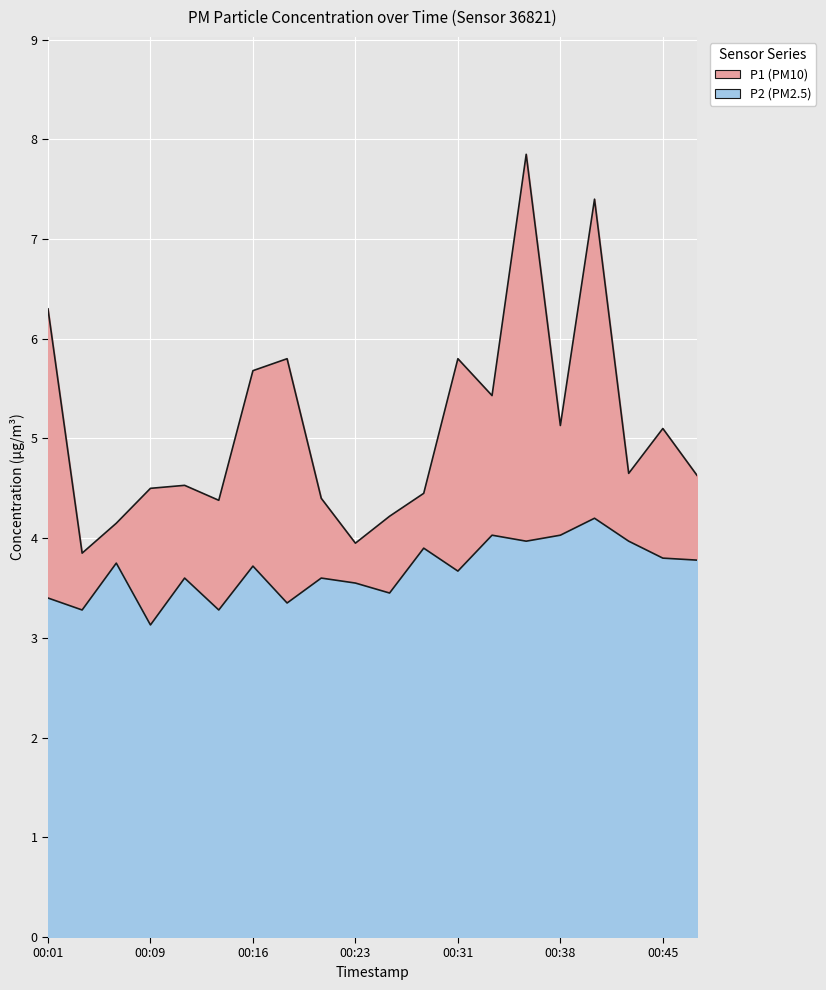

Reading left to right, list all the values displayed in this chart.

P1: 00:01=6.3	00:04=3.9	00:06=4.2	00:09=4.5	00:11=4.5	00:13=4.4	00:16=5.7	00:18=5.8	00:21=4.4	00:23=4.0	00:26=4.2	00:28=4.5	00:31=5.8	00:33=5.4	00:35=7.8	00:38=5.1	00:40=7.4	00:43=4.7	00:45=5.1	00:48=4.6
P2: 00:01=3.4	00:04=3.3	00:06=3.8	00:09=3.1	00:11=3.6	00:13=3.3	00:16=3.7	00:18=3.4	00:21=3.6	00:23=3.5	00:26=3.5	00:28=3.9	00:31=3.7	00:33=4.0	00:35=4.0	00:38=4.0	00:40=4.2	00:43=4.0	00:45=3.8	00:48=3.8